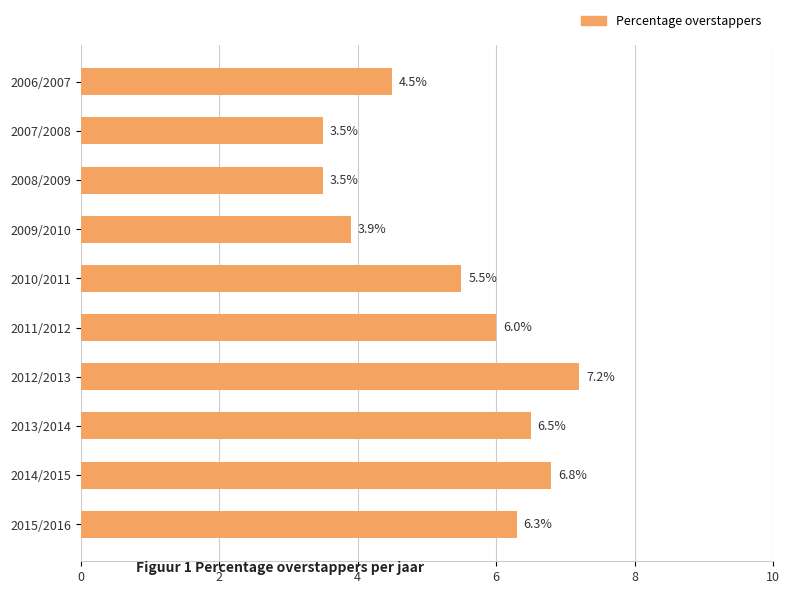

Does the chart contain any negative values?

No